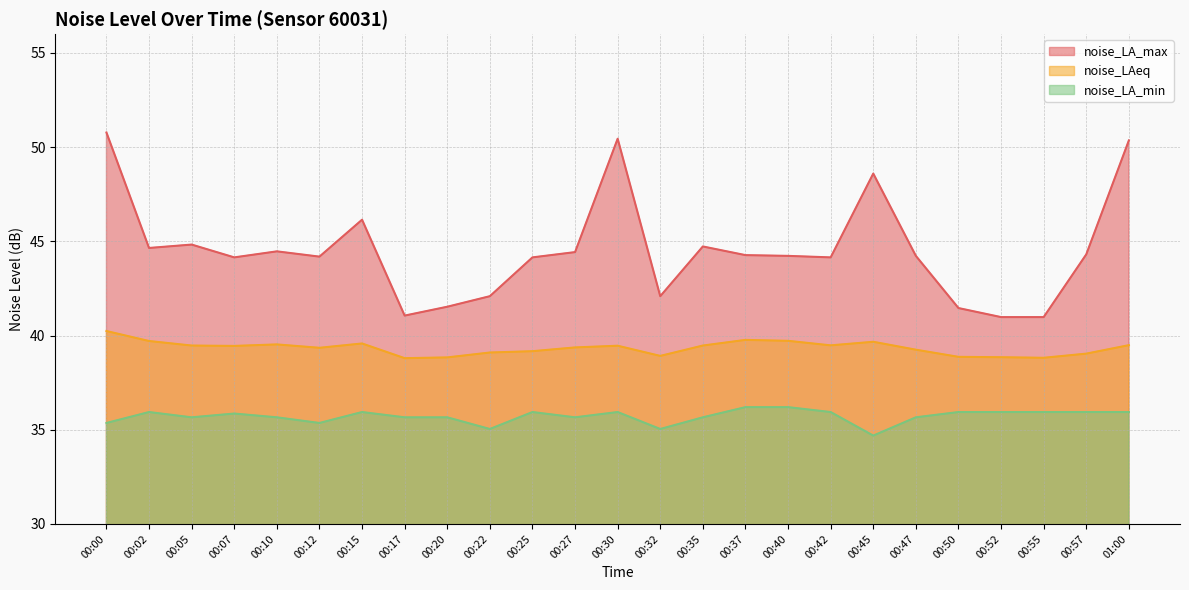

What is the value of the noise_LAeq point at the 4th from the left?

39.5